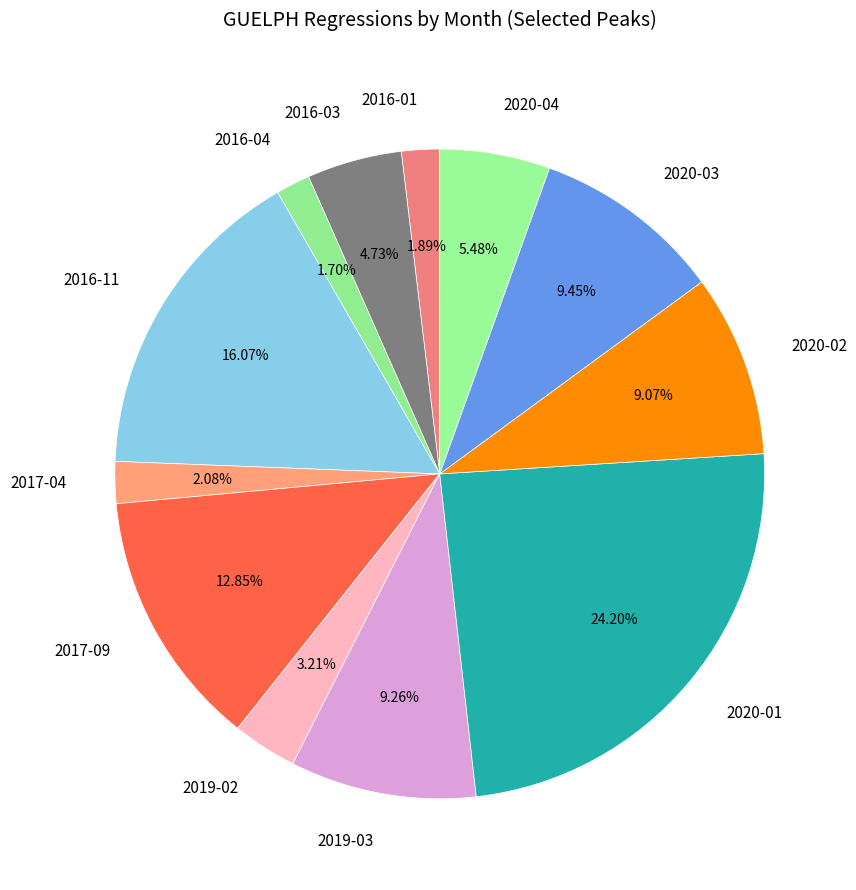

Does any single category account for the majority?

No